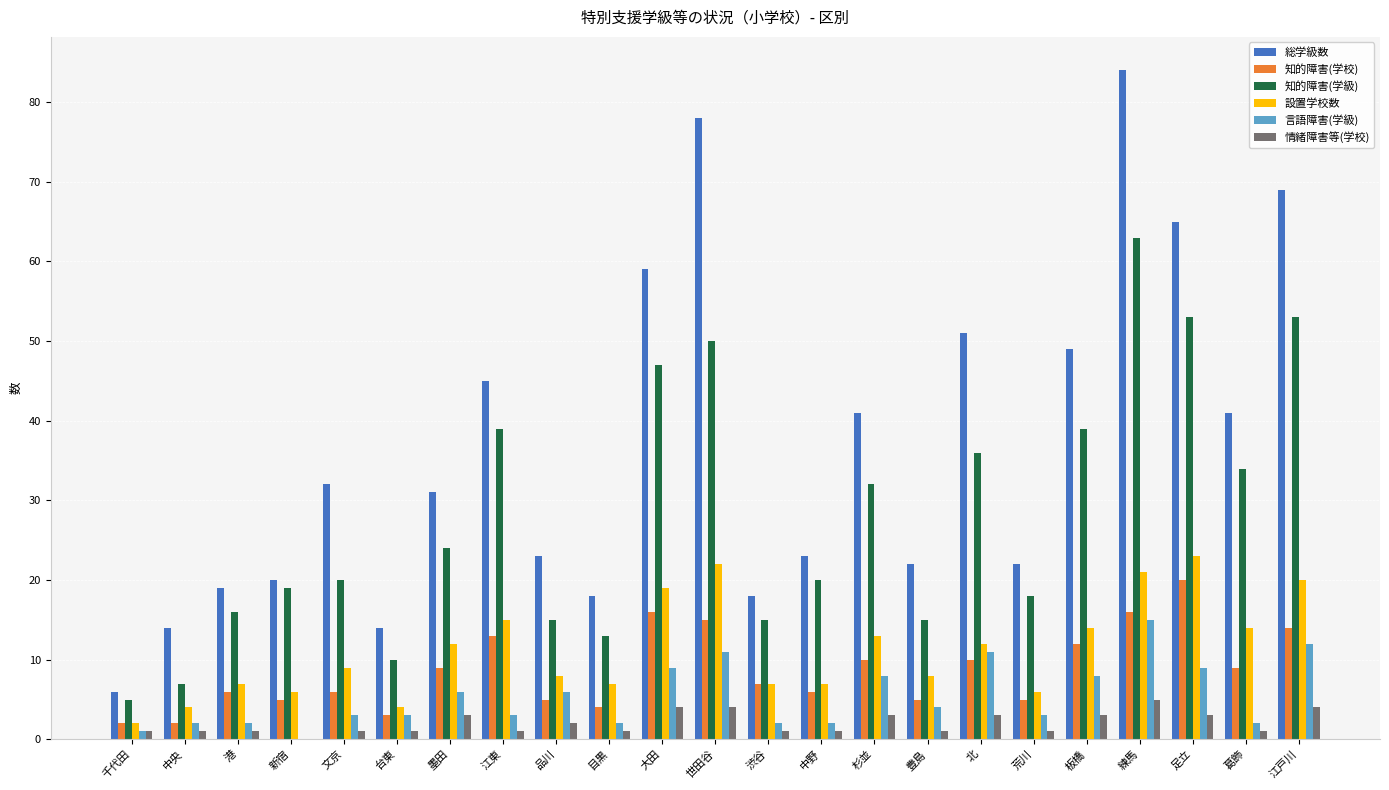

What is the sum of all 総学級数 values?

844